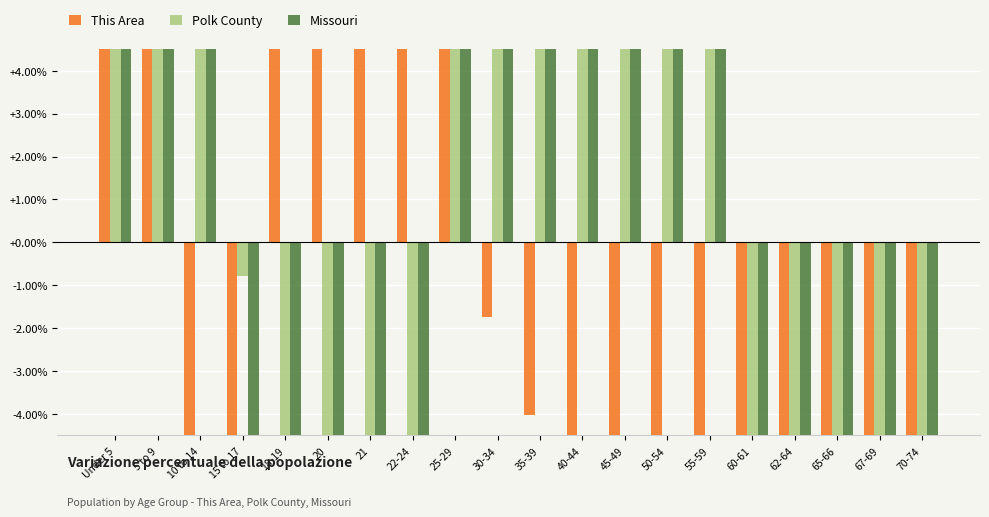

At which label does Missouri first exceed 31?

Under 5